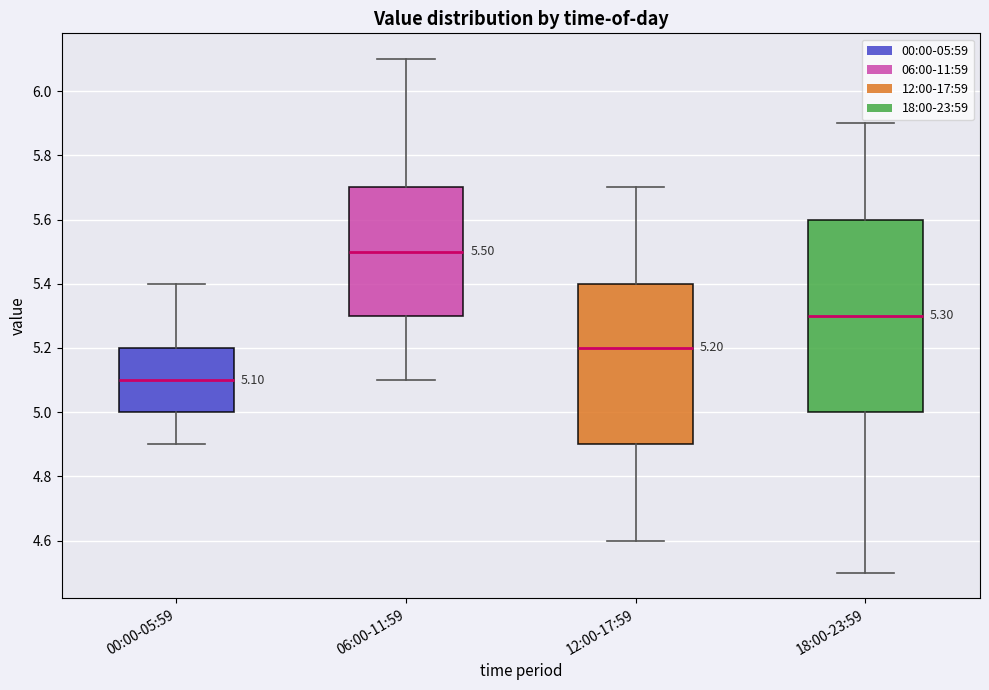

Which box's median line is the lowest?

00:00-05:59